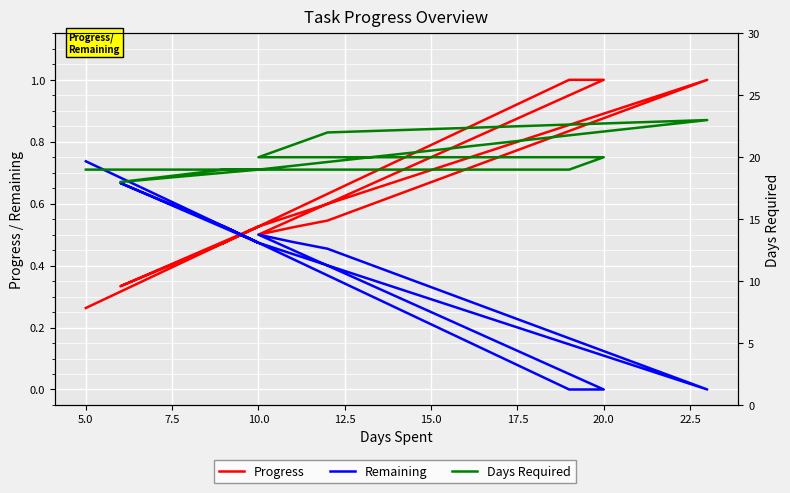

What is the difference between the highest and lowest values at 12.5?

19.0